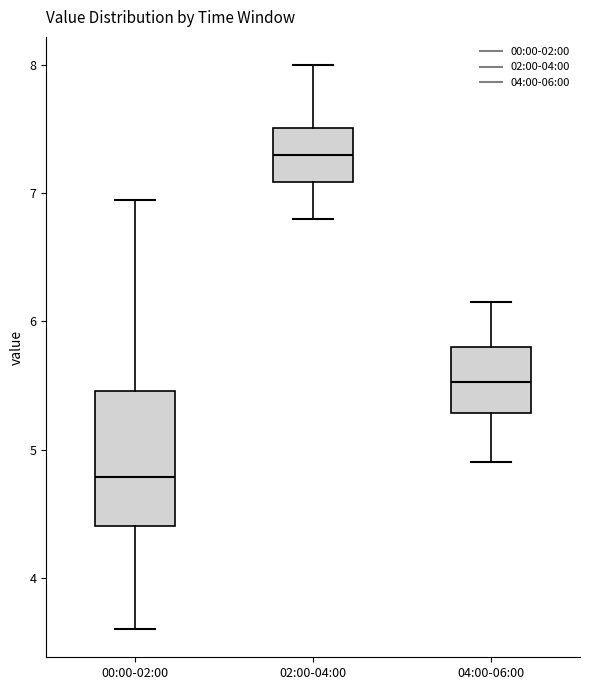

Which box's median line is the lowest?

00:00-02:00